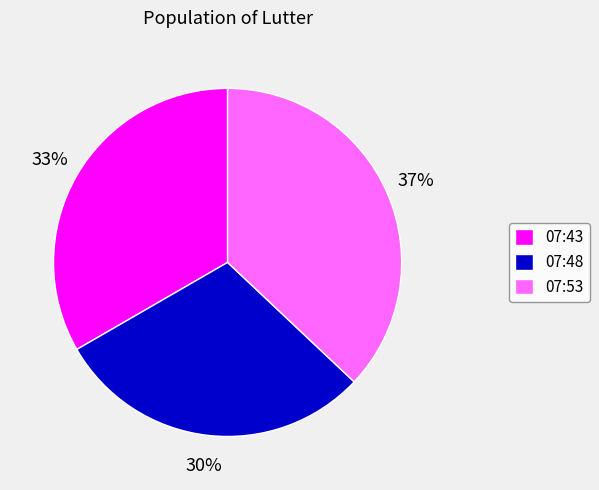

Which category has the biggest portion of the pie?

07:53